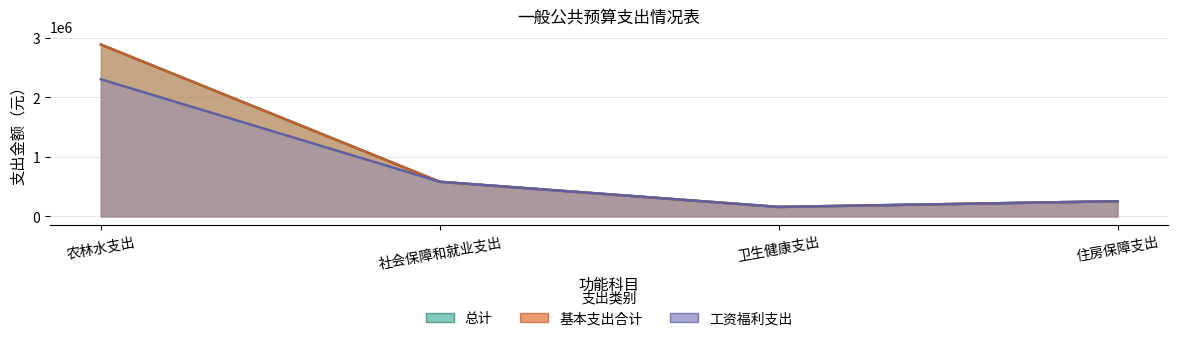

The 总计 series shows 117067 at 住房保障支出. True or false?

False